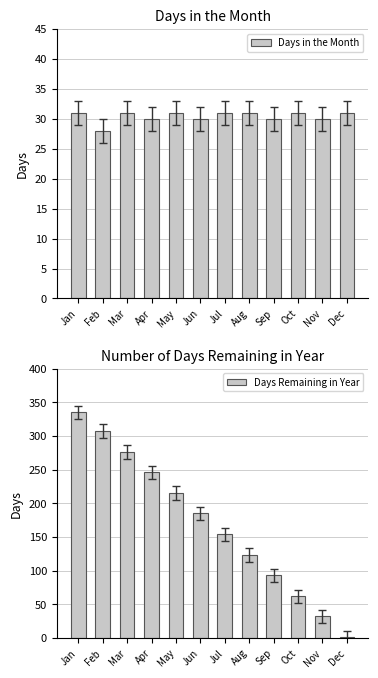

List the series in order of their peak value, lowest first.

Days in the Month, Days Remaining in Year